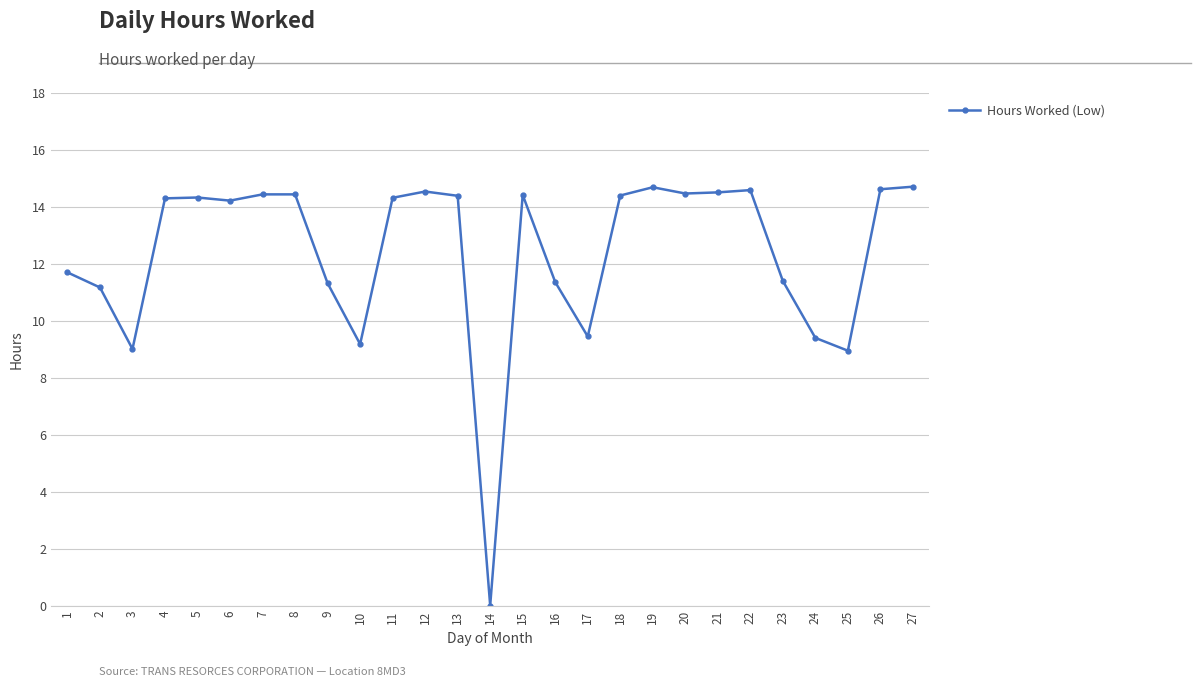

Where does the data first go above 14?

4